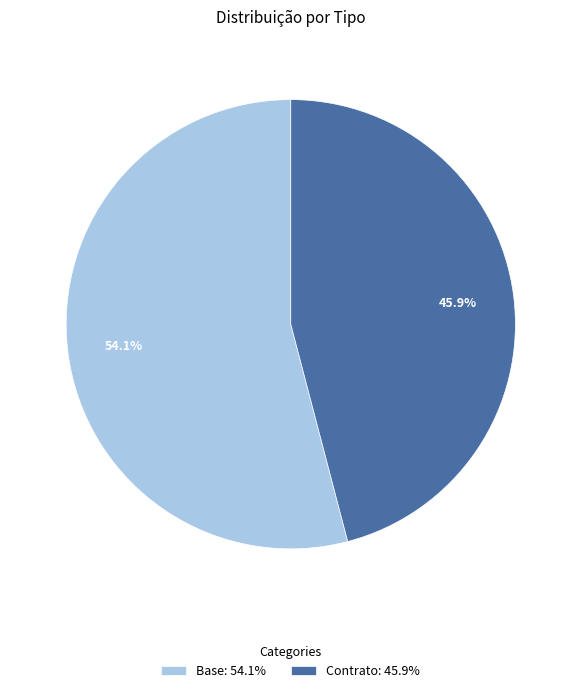

To the nearest percent, what portion does Base represent?

54%